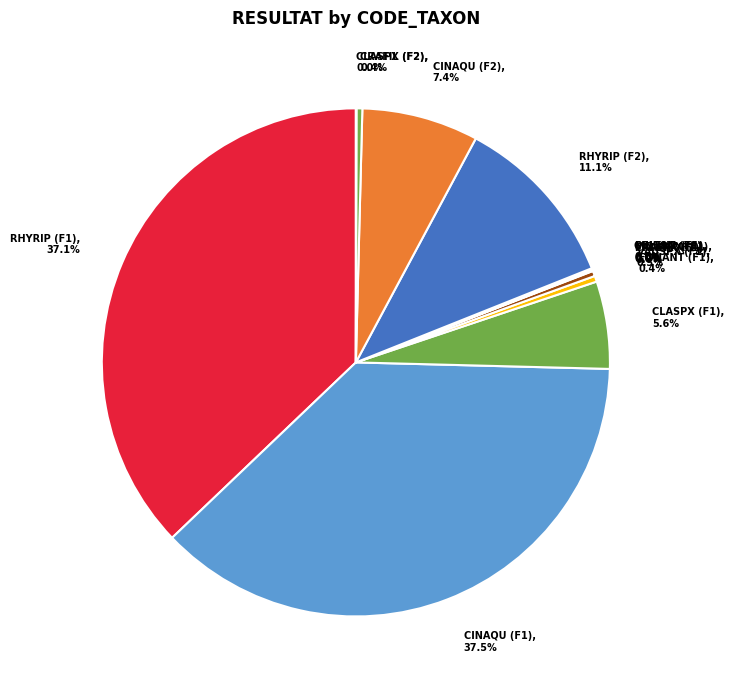

Combined, do CLASPX (F1), 5.6% and FONANT (F1), 0.4% account for over 50%?

No